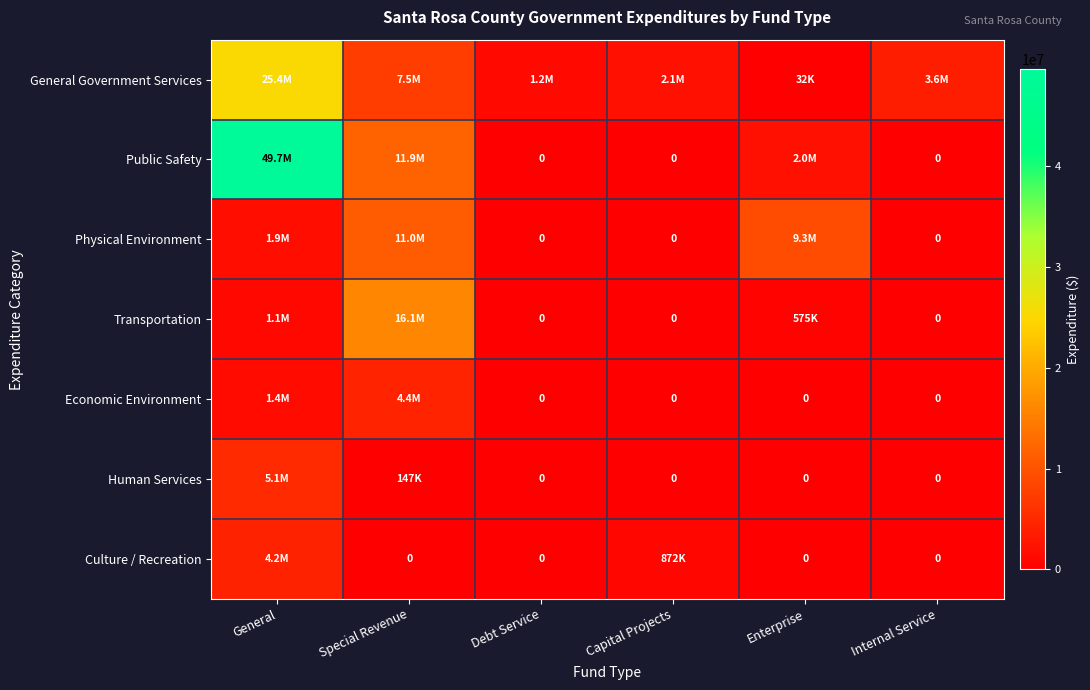

The value of Human Services at General is 1752911. True or false?

False